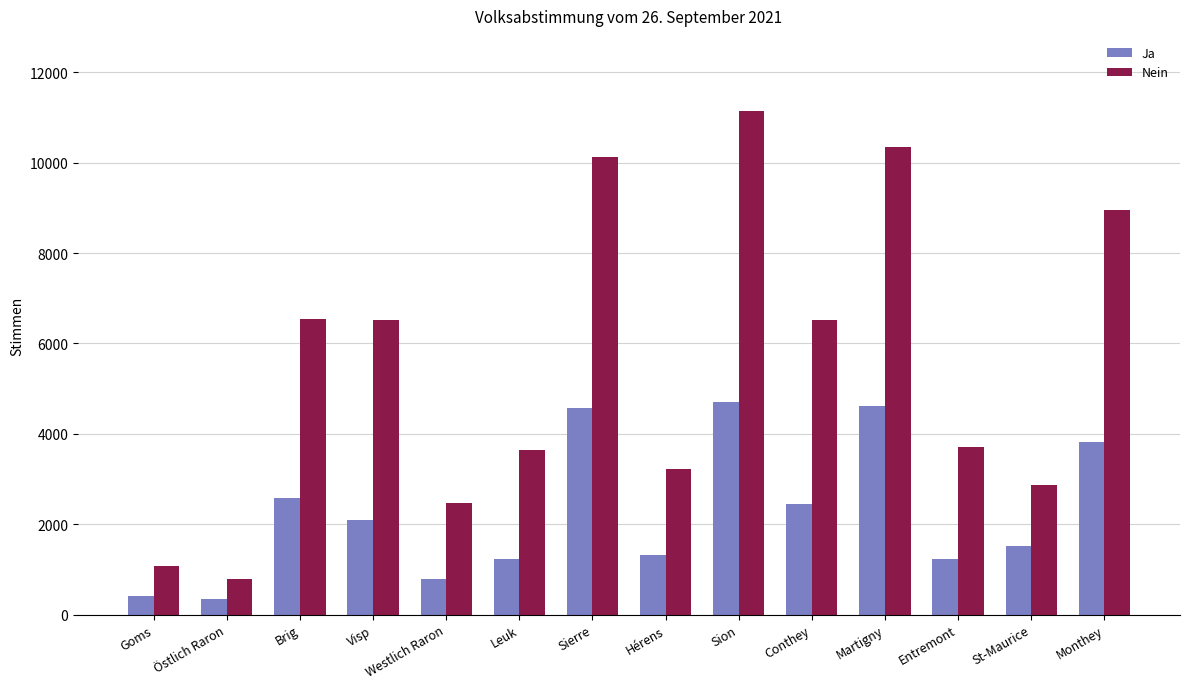

What is the highest value of the Nein series?

11136